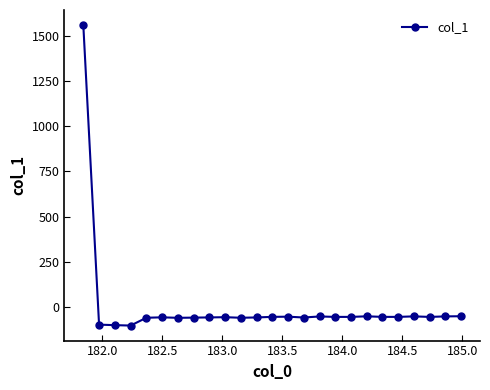

True or false: the data has more than 2 interior local peaks.

True